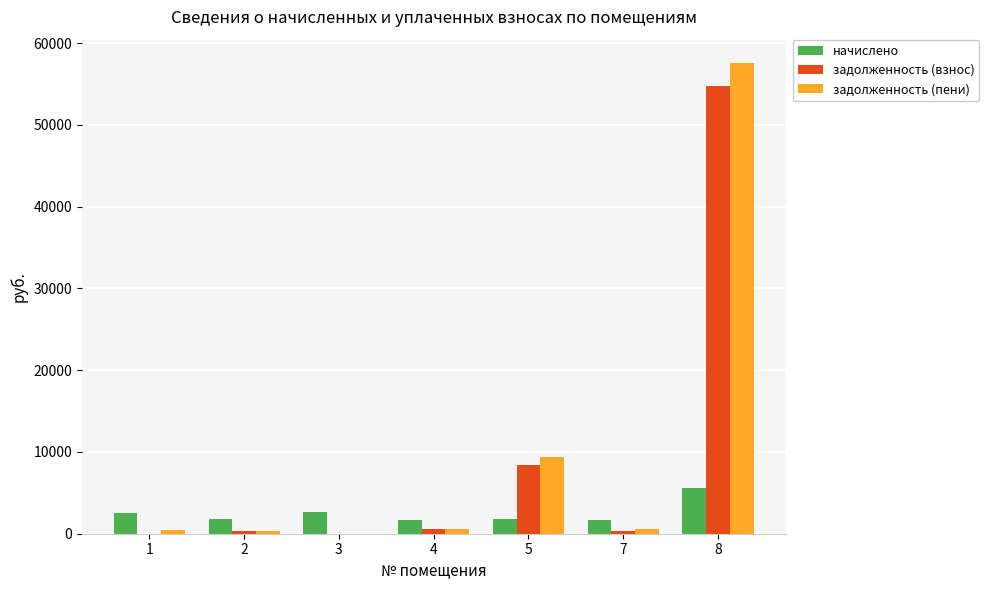

At which category is the sum across all series the highest?

8